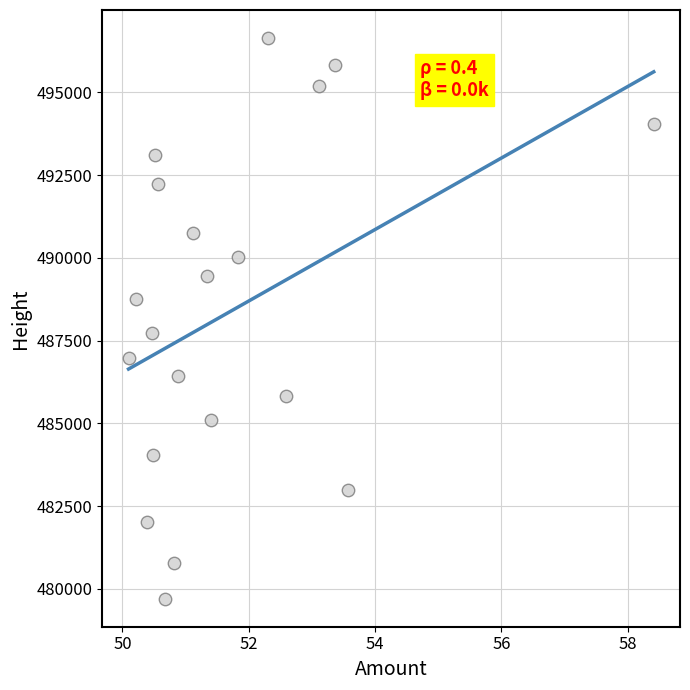

How many points are shown in the scatter plot?

20